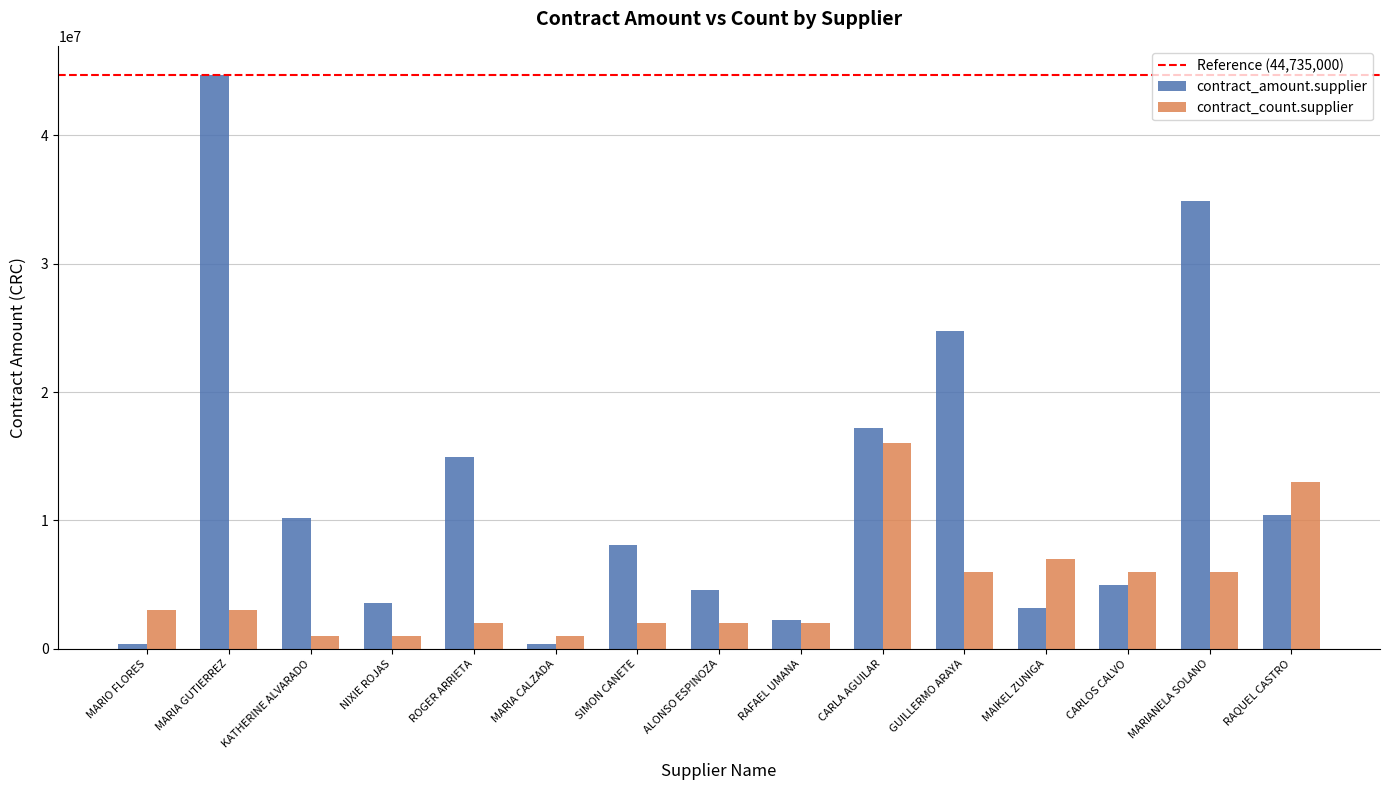

What is the average value of the contract_count.supplier series?

4733333.3